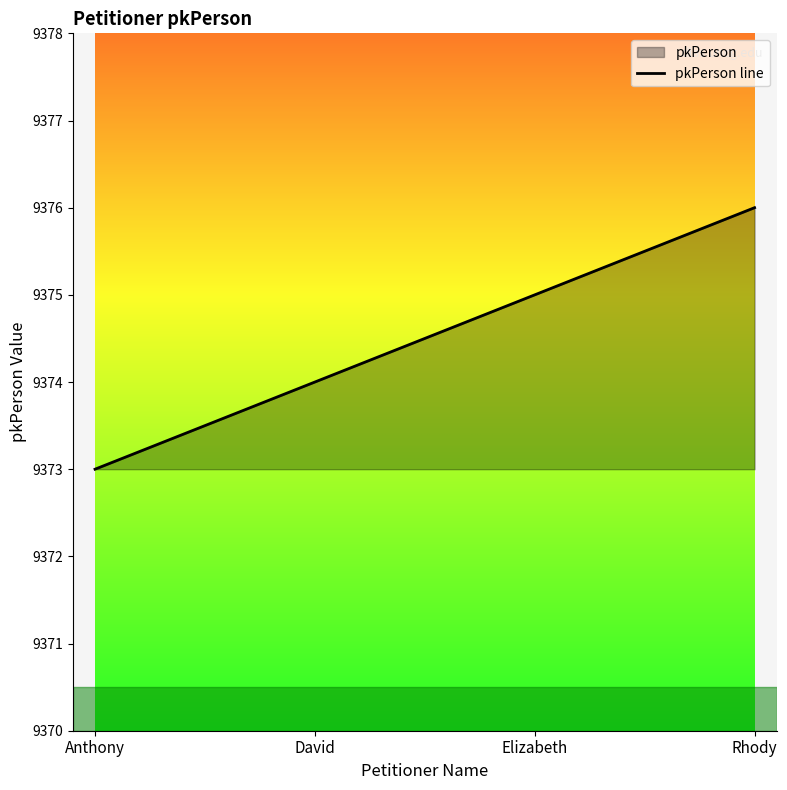

True or false: the data shows 9374 at David.

True